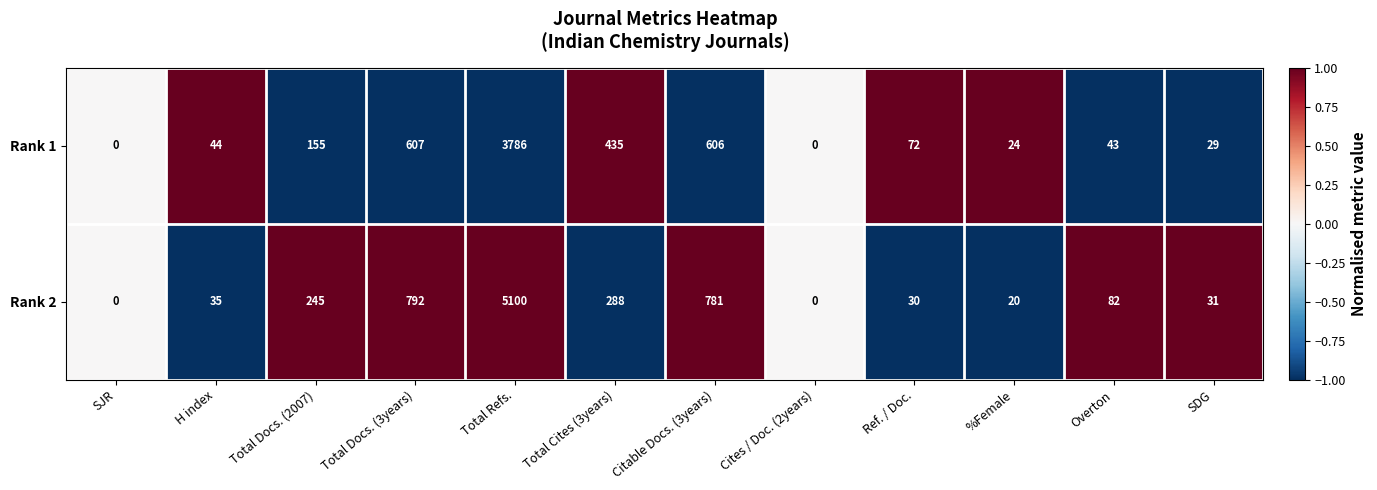

What is the maximum value for Rank 2?

5100